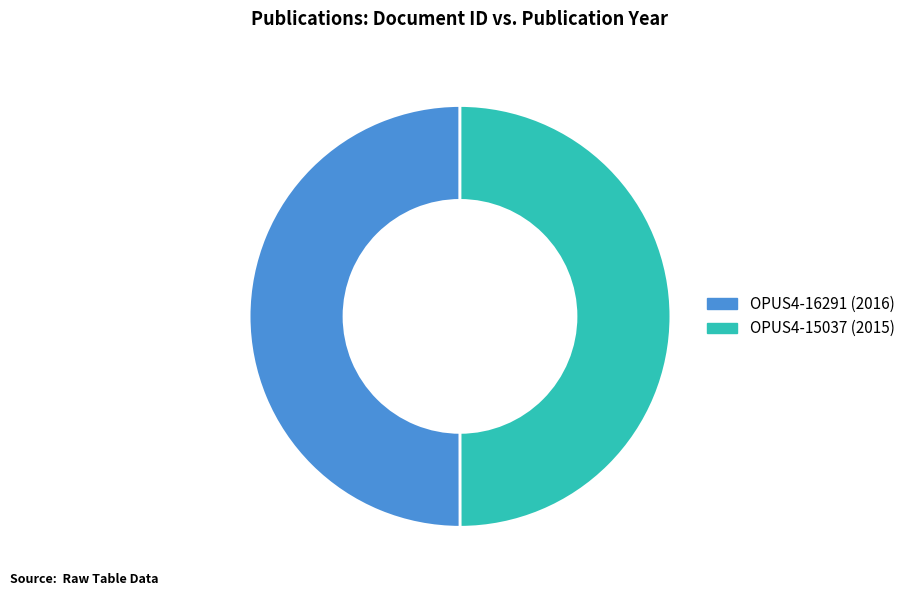

Do OPUS4-16291 and OPUS4-15037 together represent more than half of the pie?

Yes